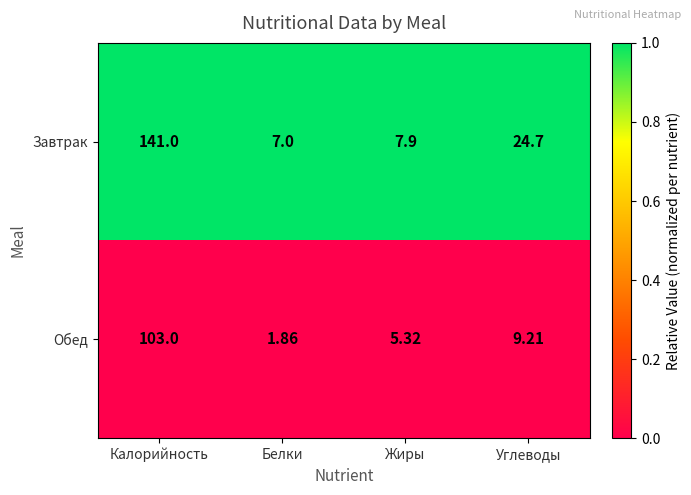

What is the spread (max minus min) of values at Белки?

5.1